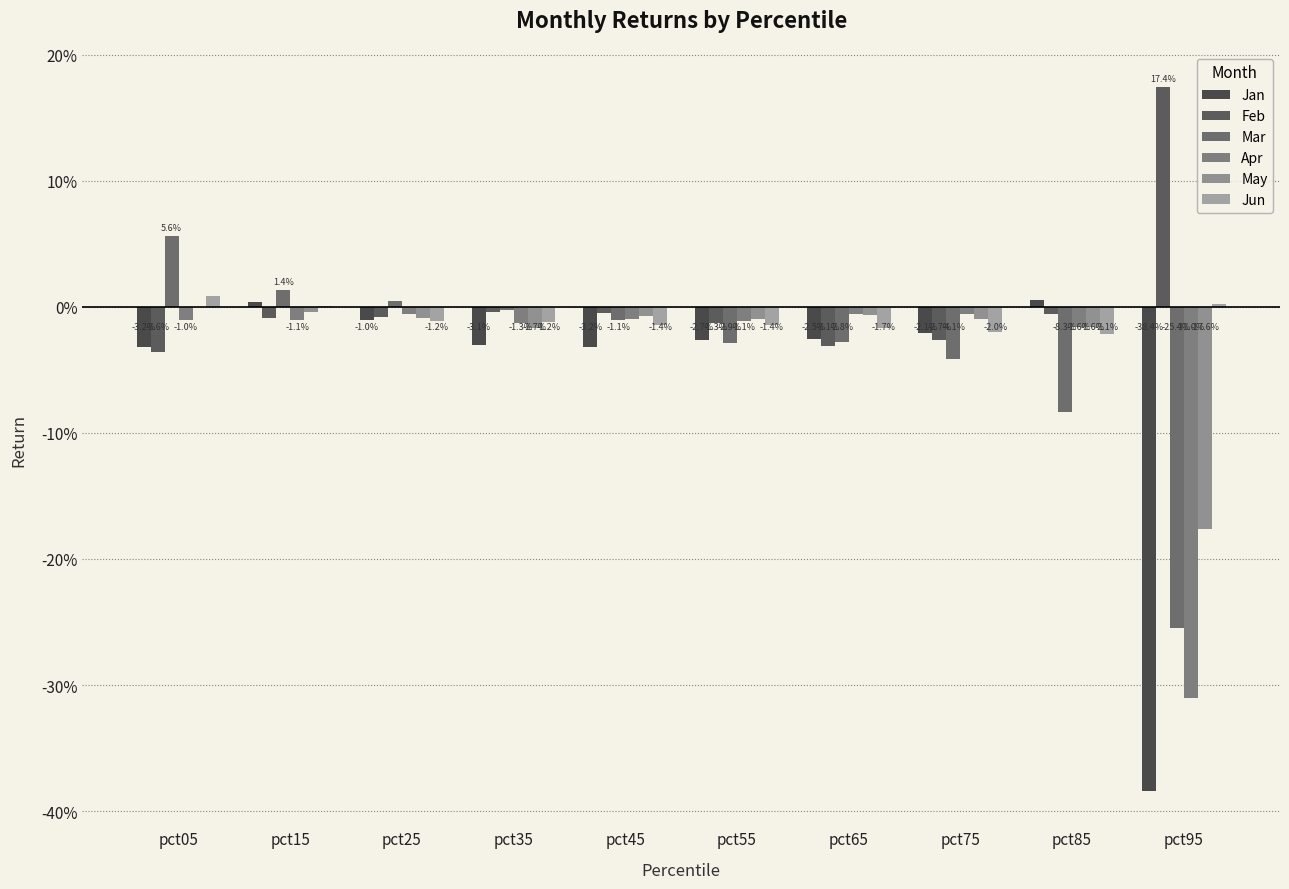

What is the smallest value displayed?

-0.4